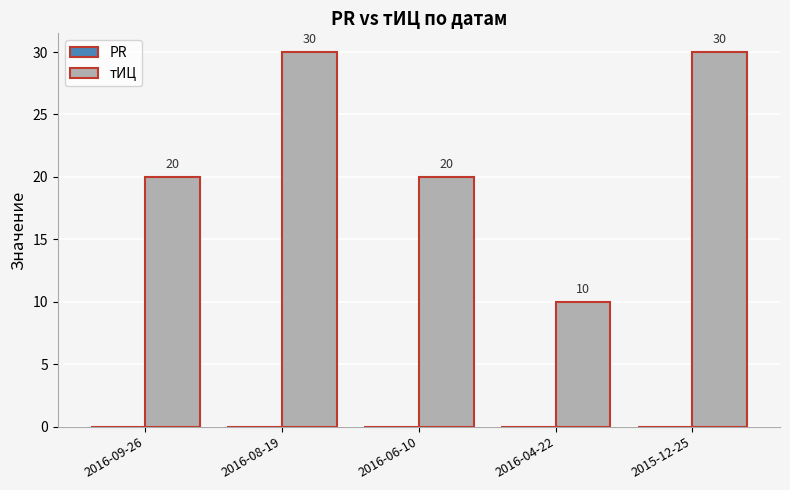

What position from the left is 2015-12-25?

5